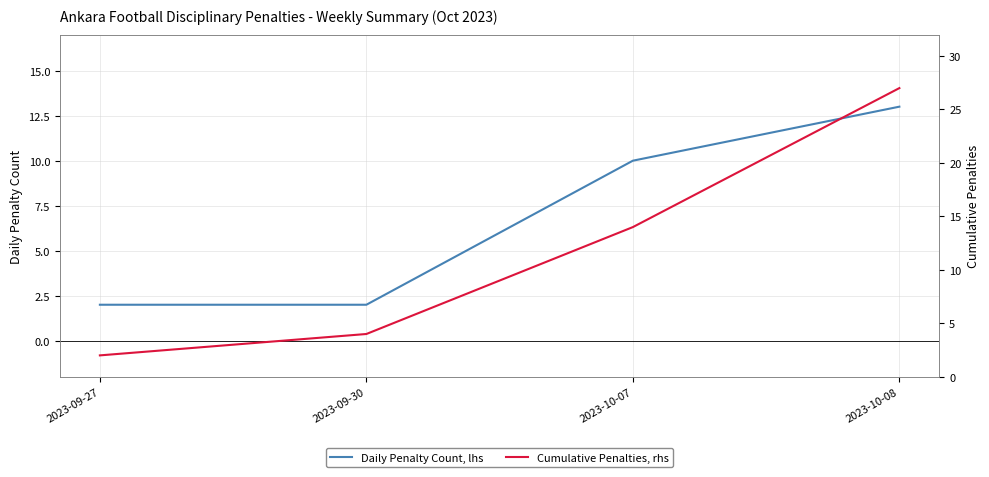

Reading left to right, list all the values displayed in this chart.

Daily Penalty Count, lhs: 2023-09-27=2	2023-09-30=2	2023-10-07=10	2023-10-08=13
Cumulative Penalties, rhs: 2023-09-27=2	2023-09-30=4	2023-10-07=14	2023-10-08=27